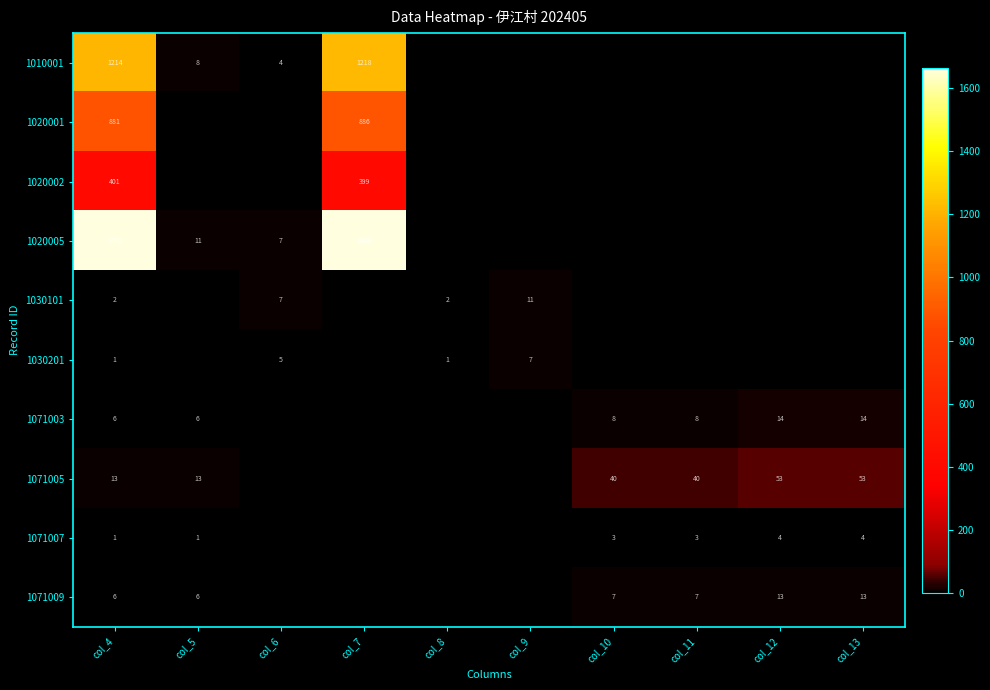

True or false: 1071005 has a value of 93 at col_13.

False